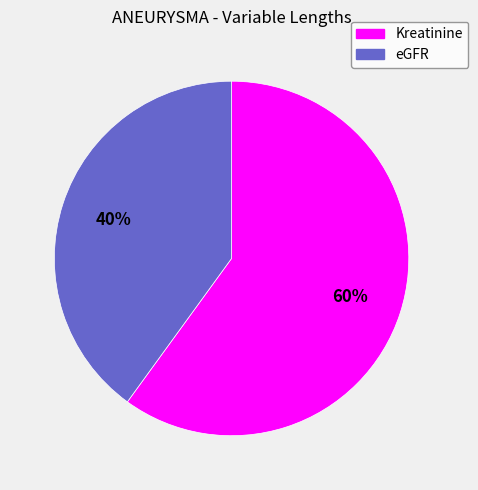

Between eGFR and Kreatinine, which is larger?

Kreatinine